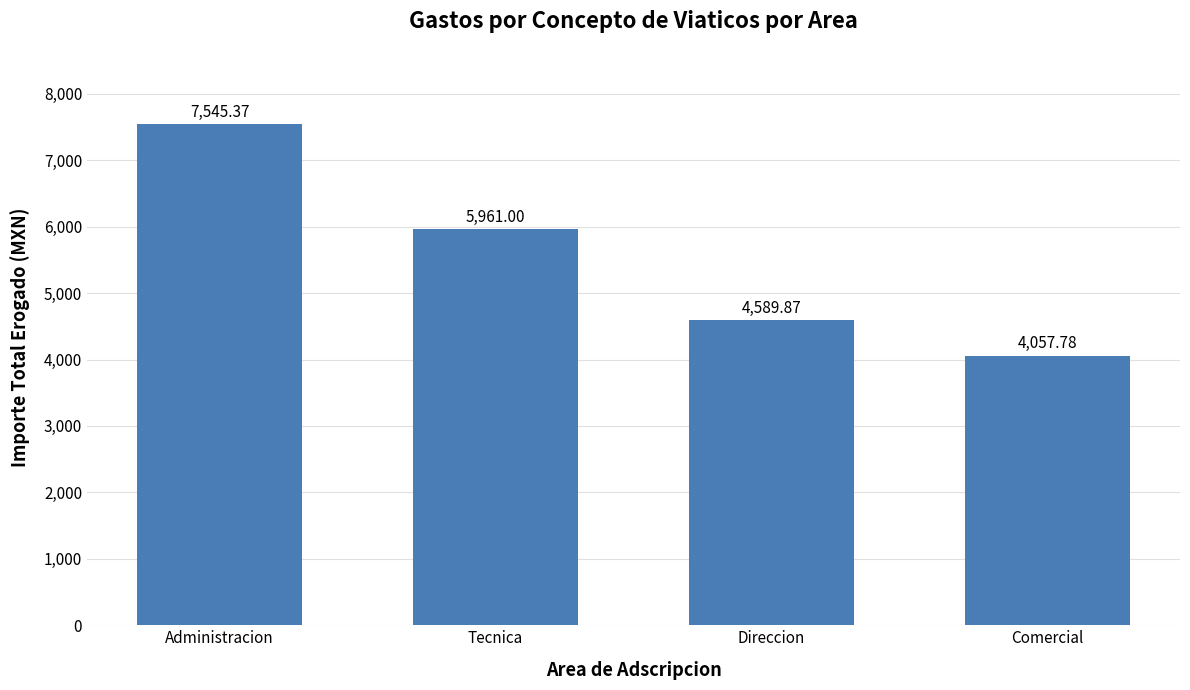

Where does the data first go above 5961?

Administracion